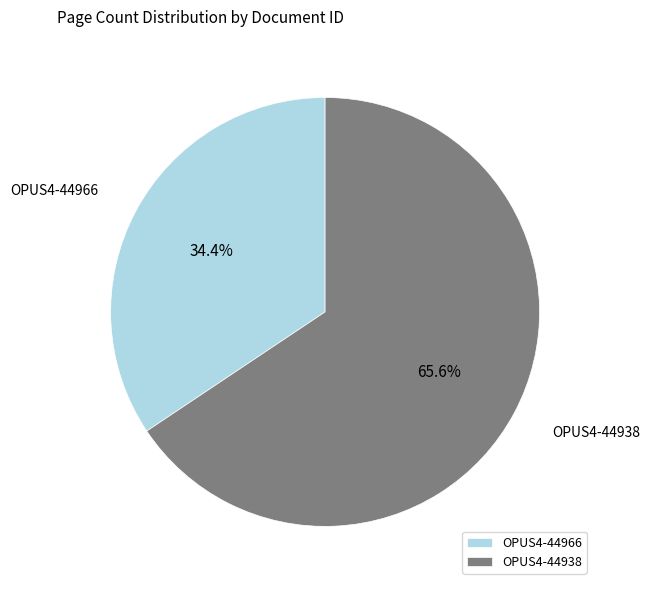

Is it true that OPUS4-44938 is 72% of the pie?

False